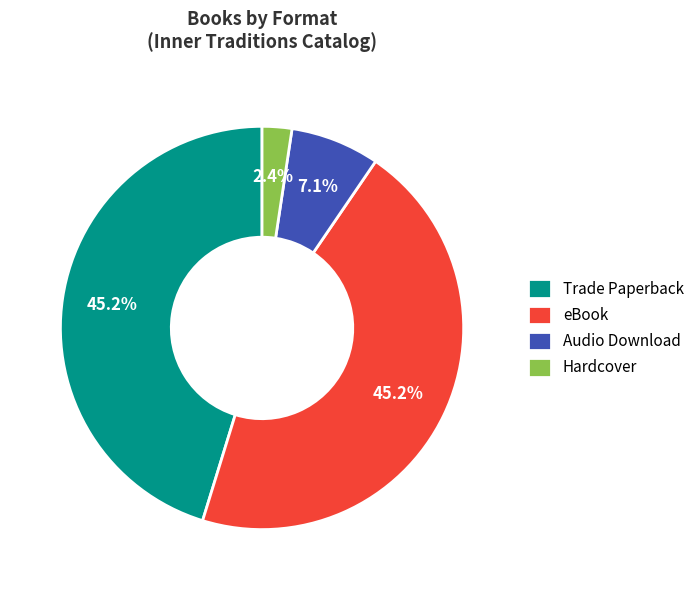

How many segments does this pie chart have?

4